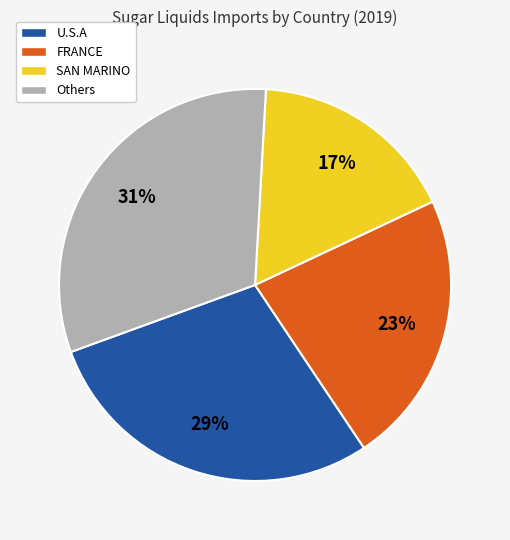

Do U.S.A and FRANCE together represent more than half of the pie?

Yes